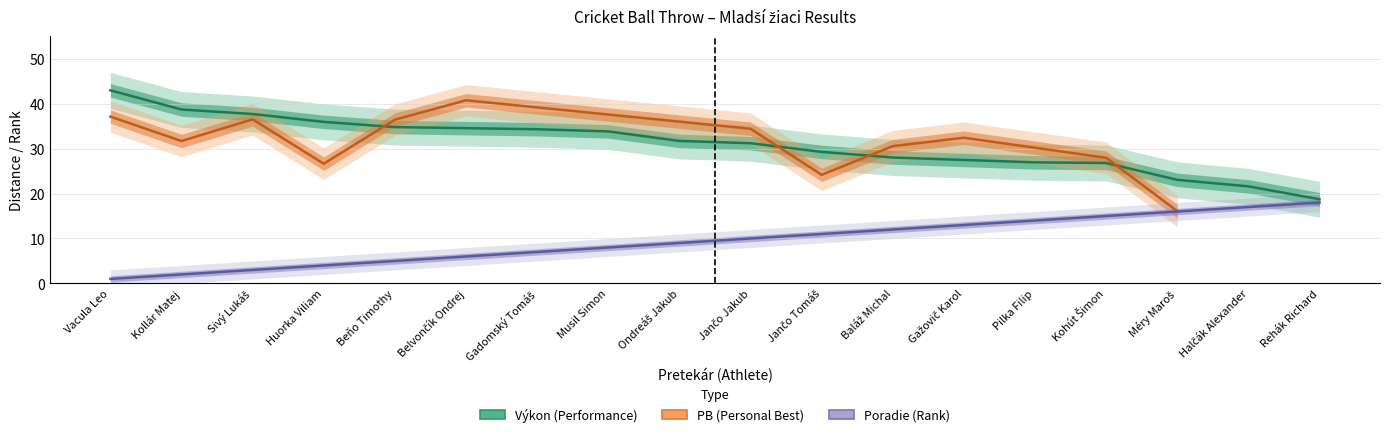

Is it true that Výkon equals 28.0 at Baláž Michal?

True